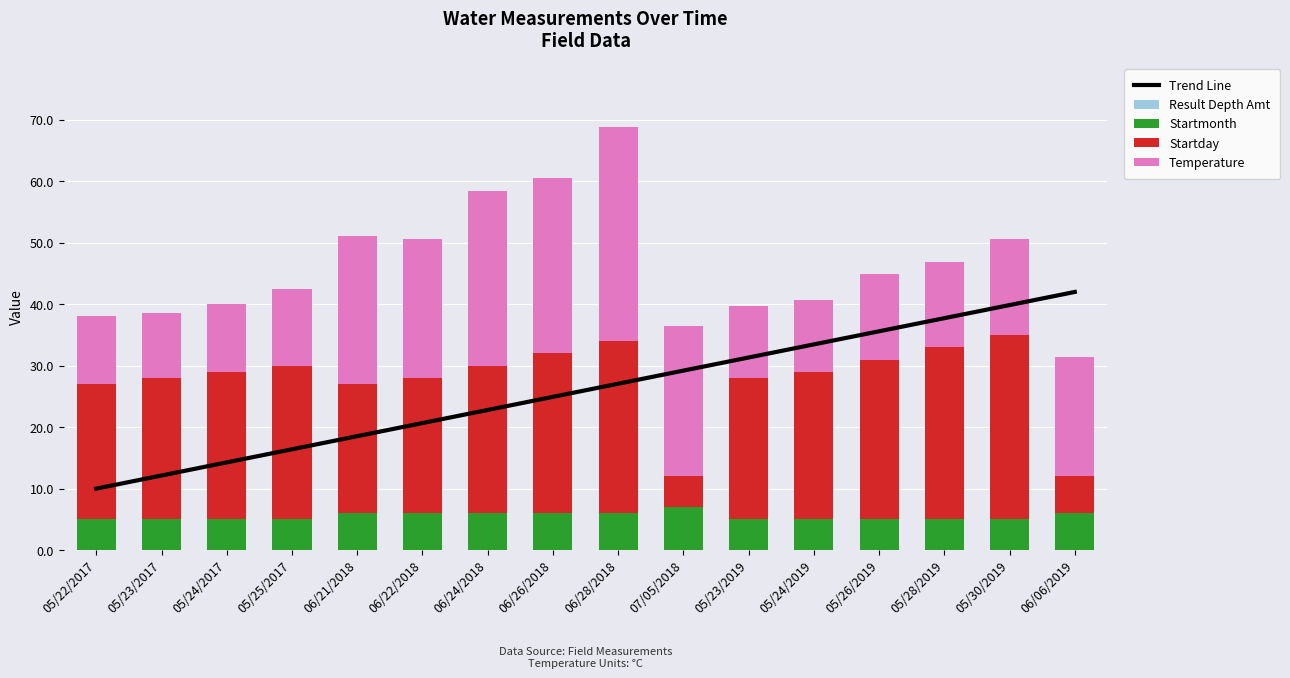

The Temperature series shows 25.7 at 05/30/2019. True or false?

False